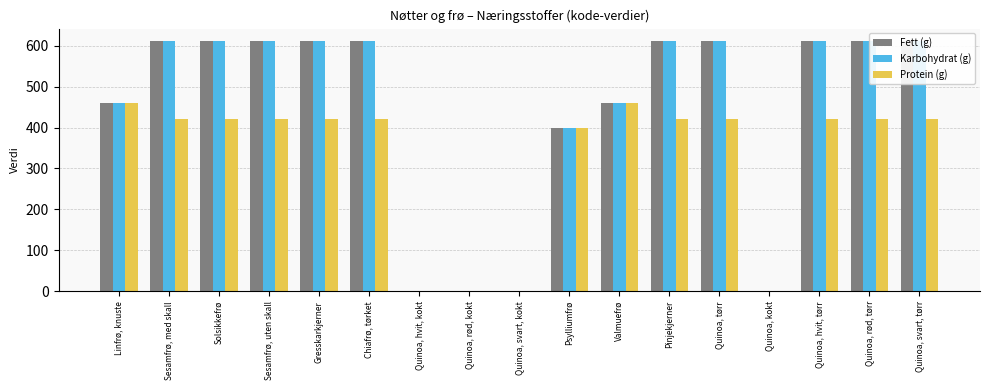

How many values in the Protein (g) series exceed 420?

2